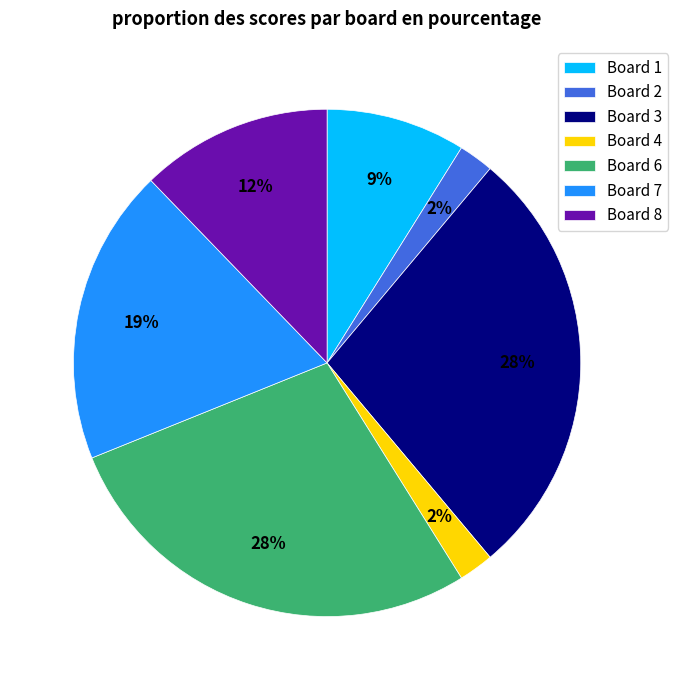

What percentage is the Board 6 slice, to the nearest percent?

28%